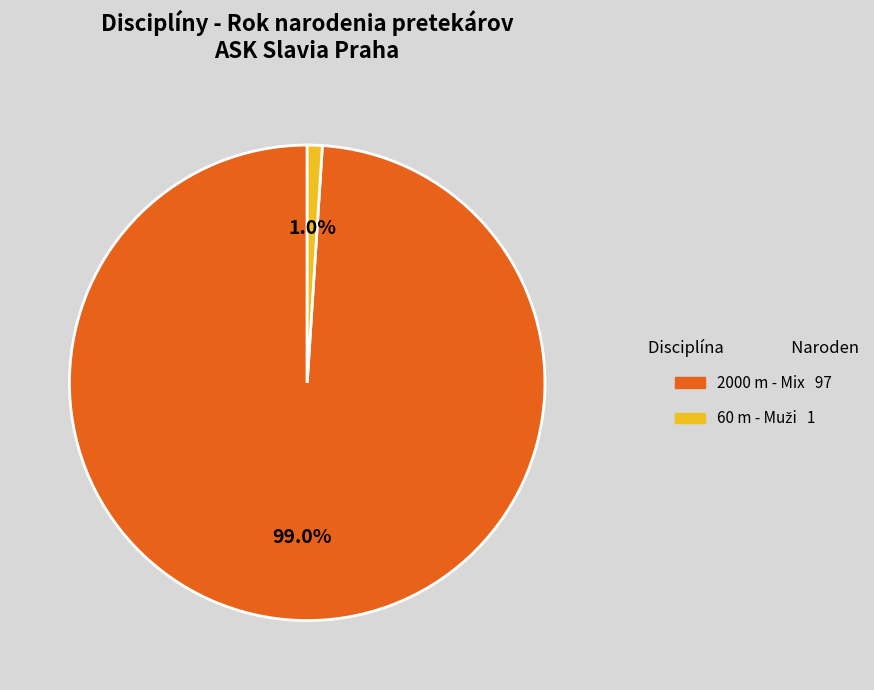

What is the largest slice in the pie chart?

2000 m - Mix